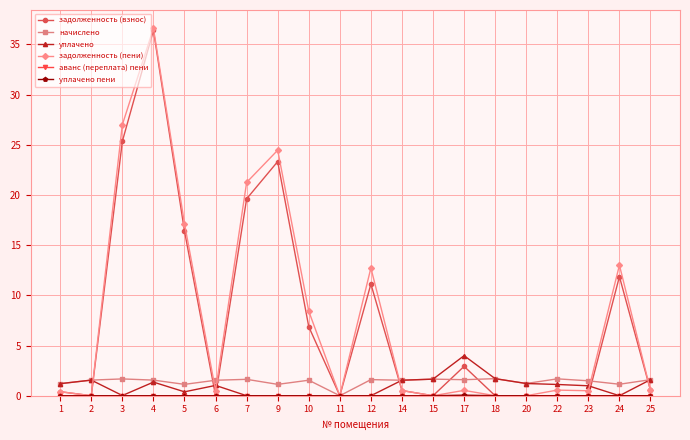

At which category is the sum across all series the highest?

4